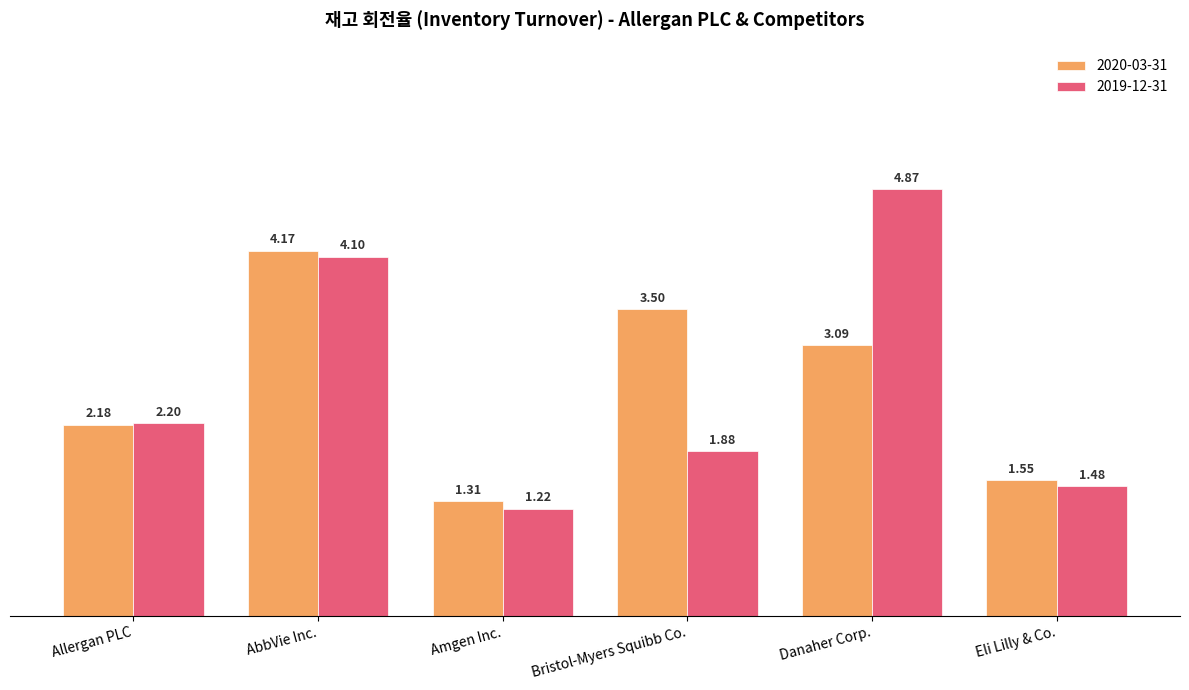

At which category does the chart reach its peak across all series?

Danaher Corp.